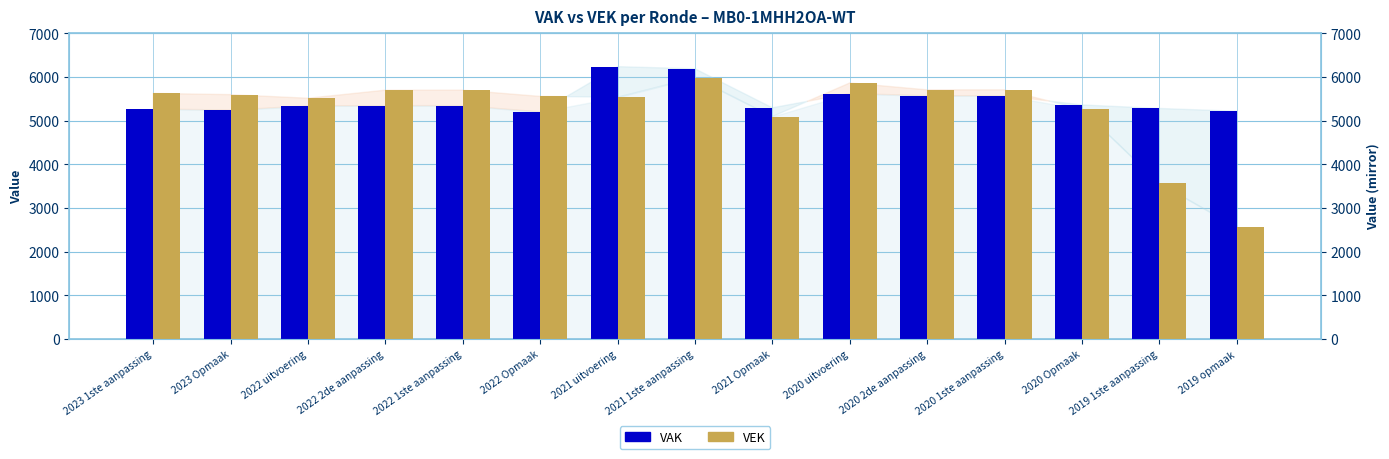

What is the sum of all VAK values?

82037